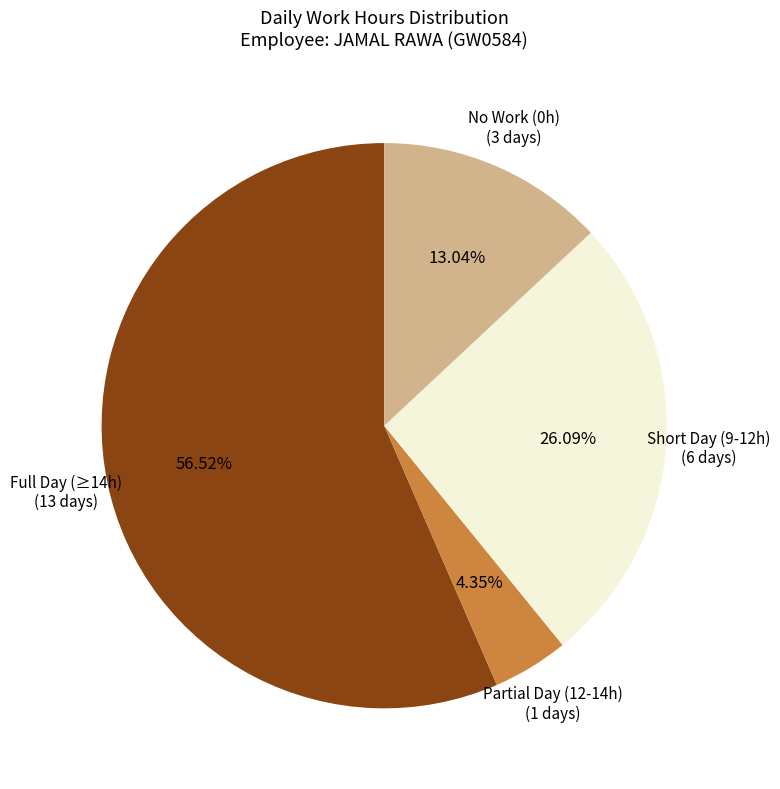

How many slices are in this pie chart?

4